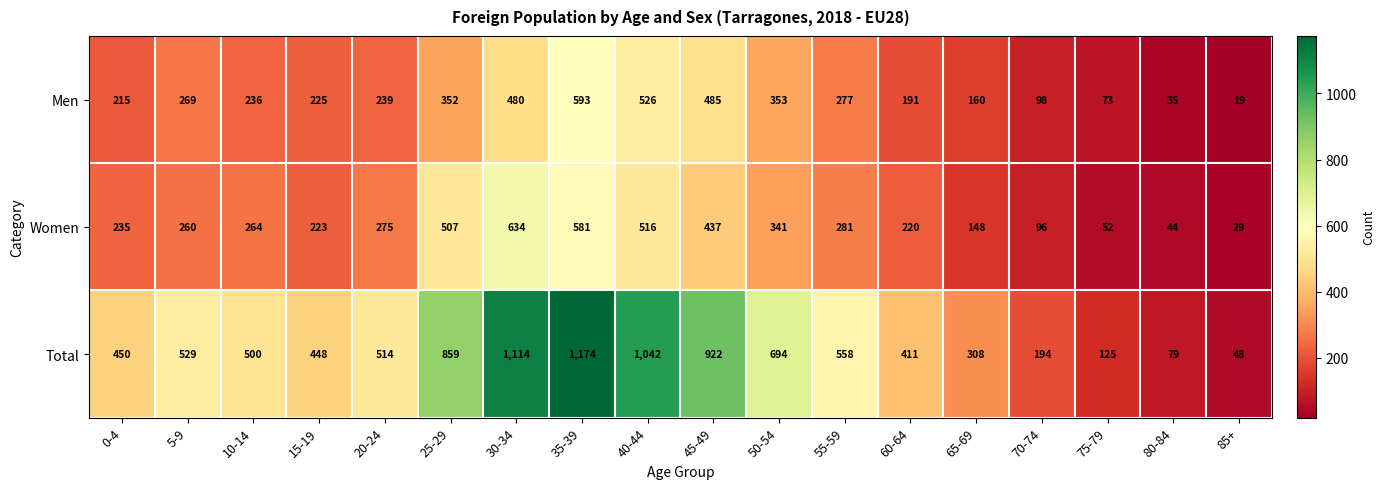

What is the spread (max minus min) of values at 70-74?

98